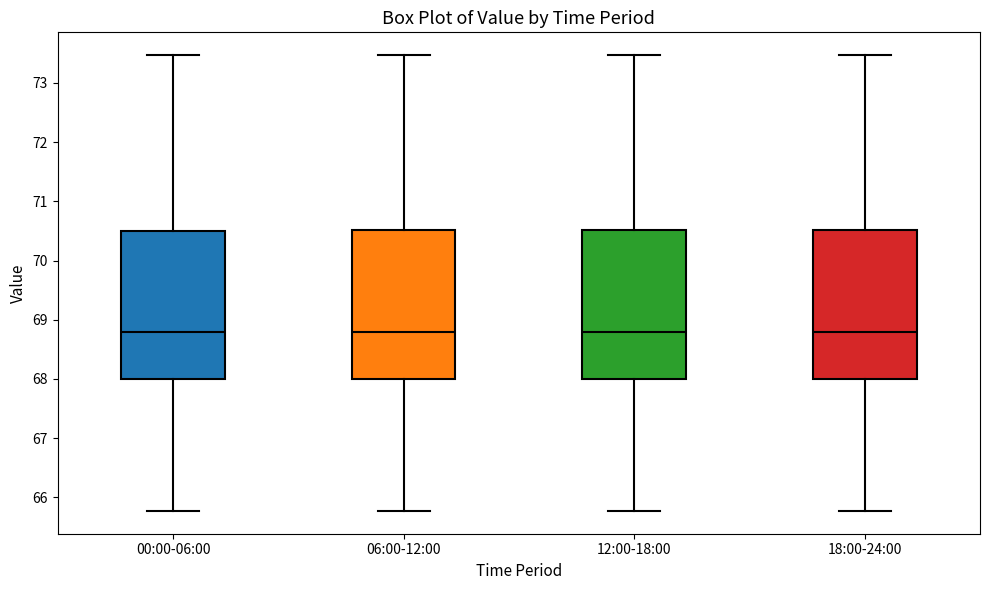

Reading left to right, read every box against the y-axis: the position of its median line, the range the box covers, and the ends of its whiskers. The values are not printed on the chart, so give them approximately, as read against the axis.

00:00-06:00: median 68.8, box 68.0 to 70.5, whiskers 65.8 to 73.5
06:00-12:00: median 68.8, box 68.0 to 70.5, whiskers 65.8 to 73.5
12:00-18:00: median 68.8, box 68.0 to 70.5, whiskers 65.8 to 73.5
18:00-24:00: median 68.8, box 68.0 to 70.5, whiskers 65.8 to 73.5